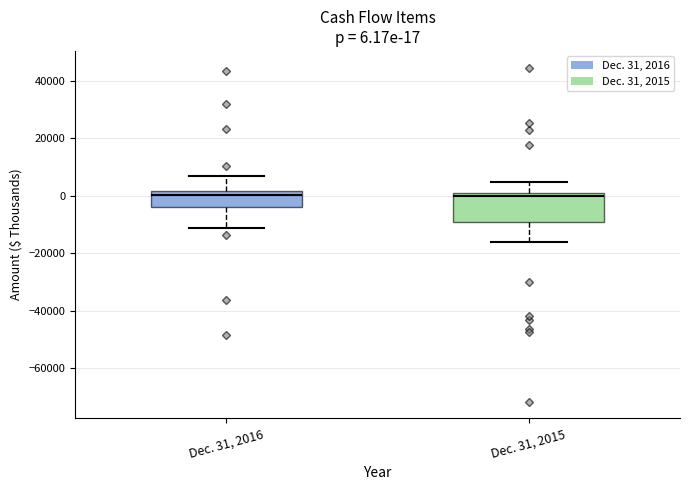

Which box is the tallest, from its lower edge to its upper edge?

Dec. 31, 2015